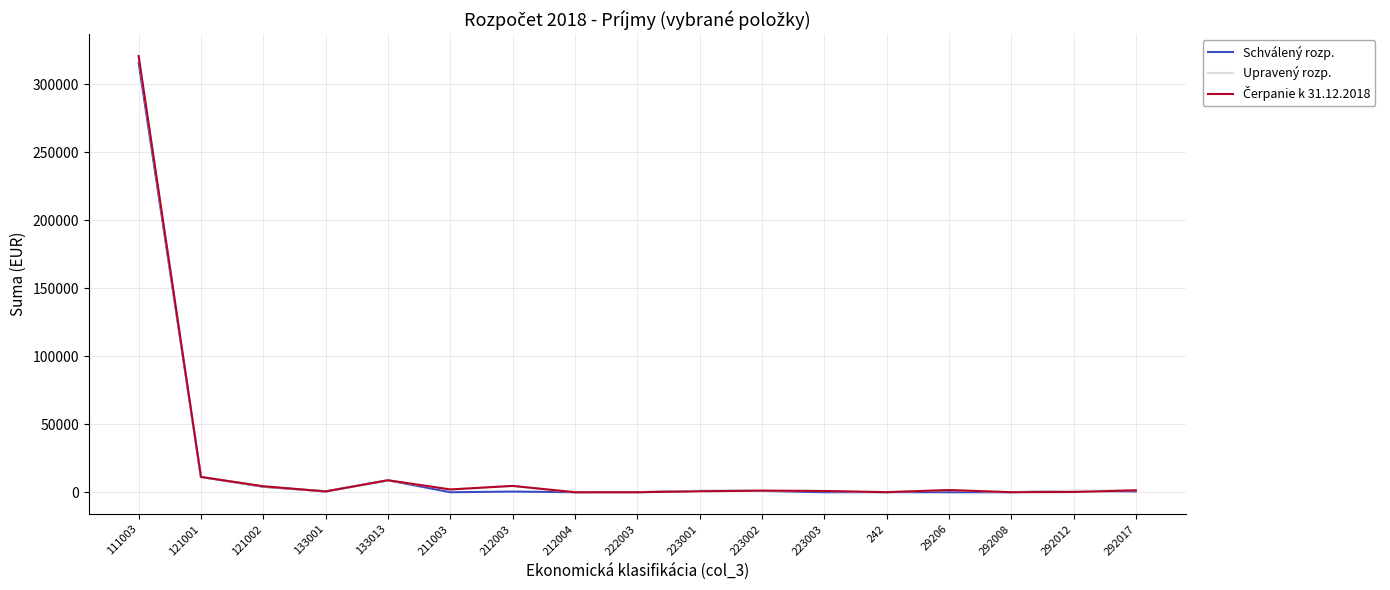

How many lines are shown in the chart?

3